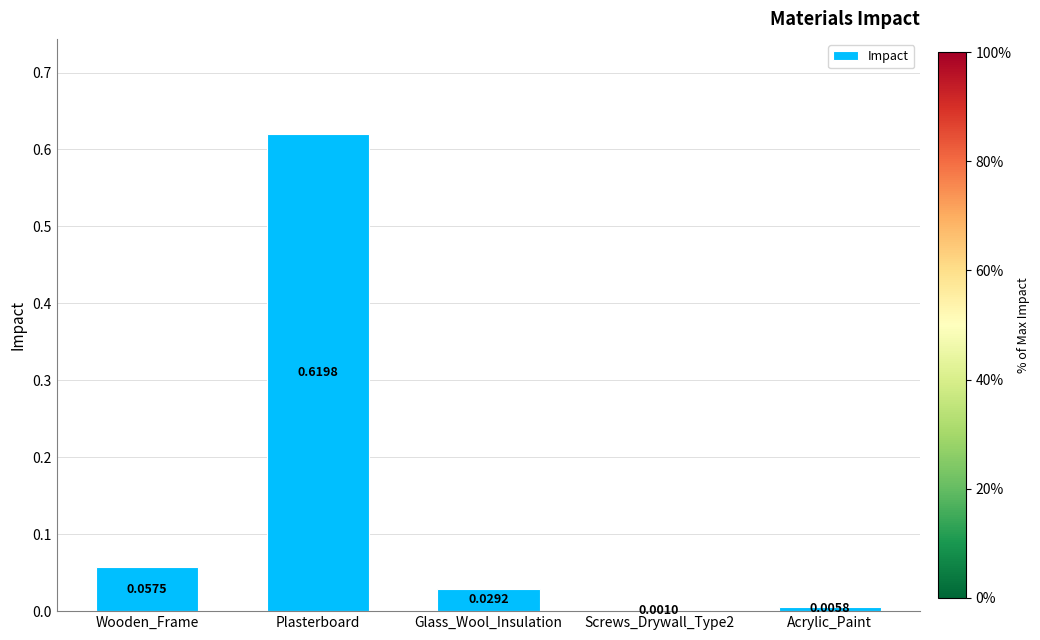

How many series are shown in this chart?

1